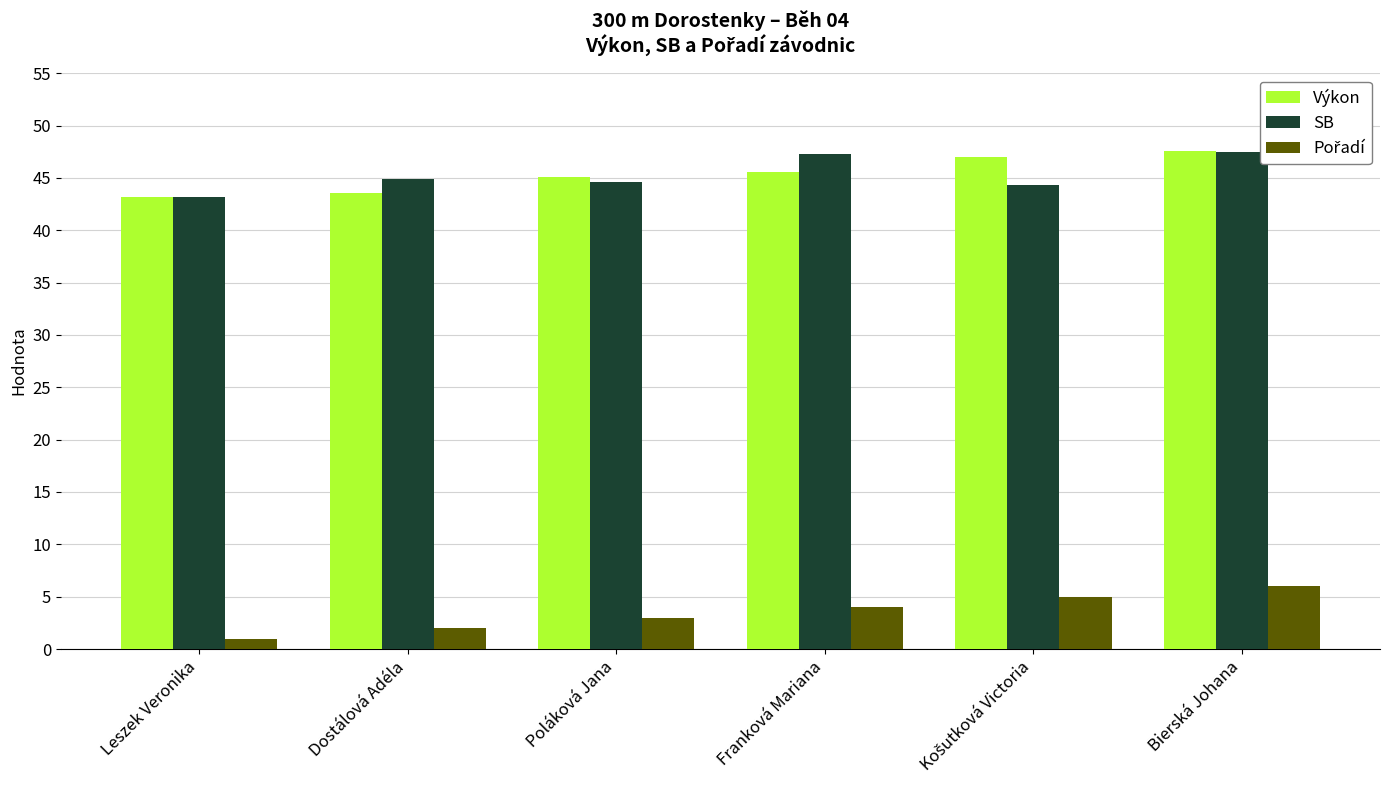

What value does the Výkon series have at Dostálová Adéla?

43.6